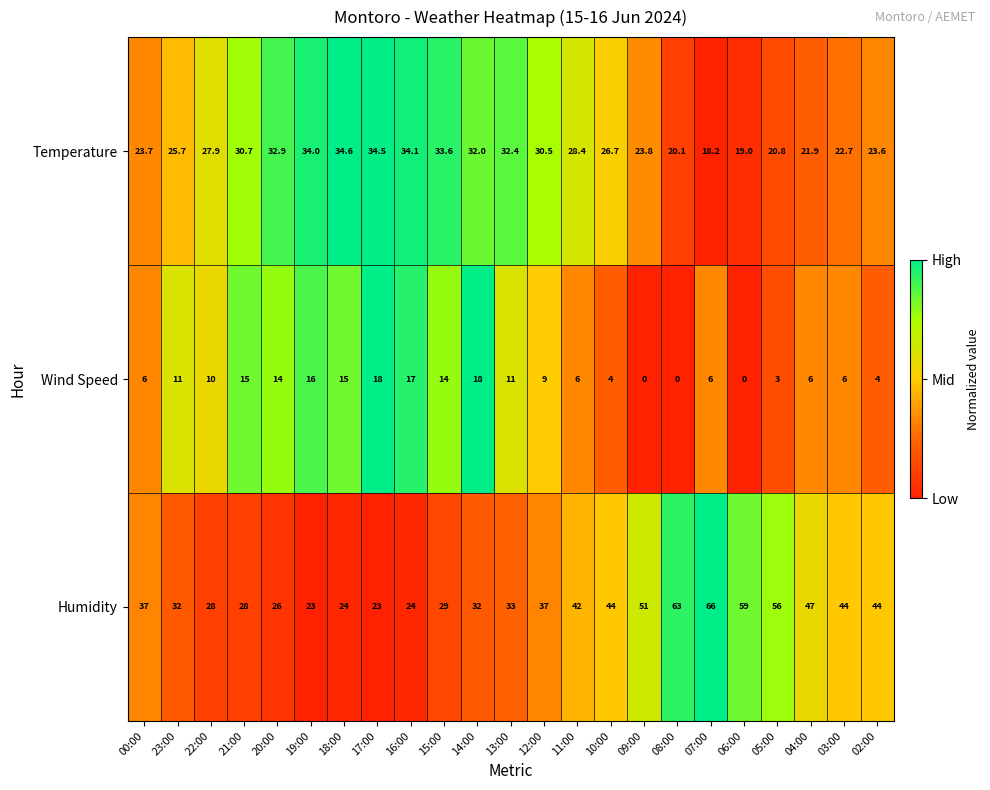

What is the difference between the second highest and second lowest values in the Wind Speed series?

18.0